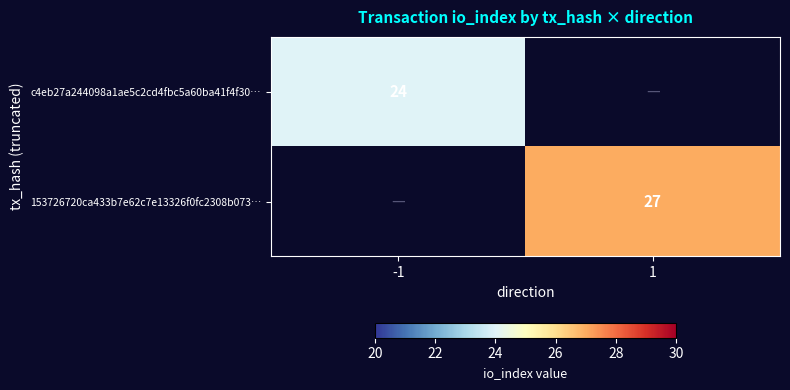

The c4eb27a244098a1ae5c2cd4fbc5a60ba41f4f30… series shows 24 at -1. True or false?

True